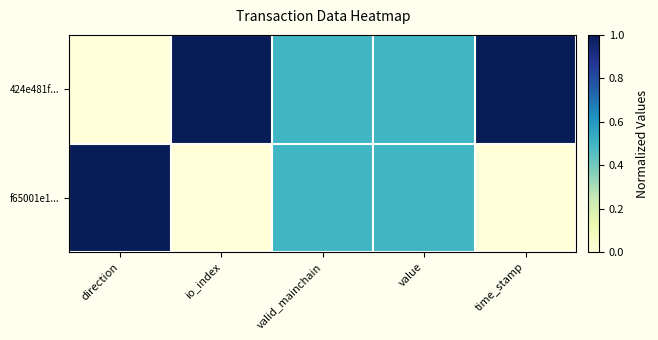

List the series in order of their overall mean, highest first.

424e481f..., f65001e1...